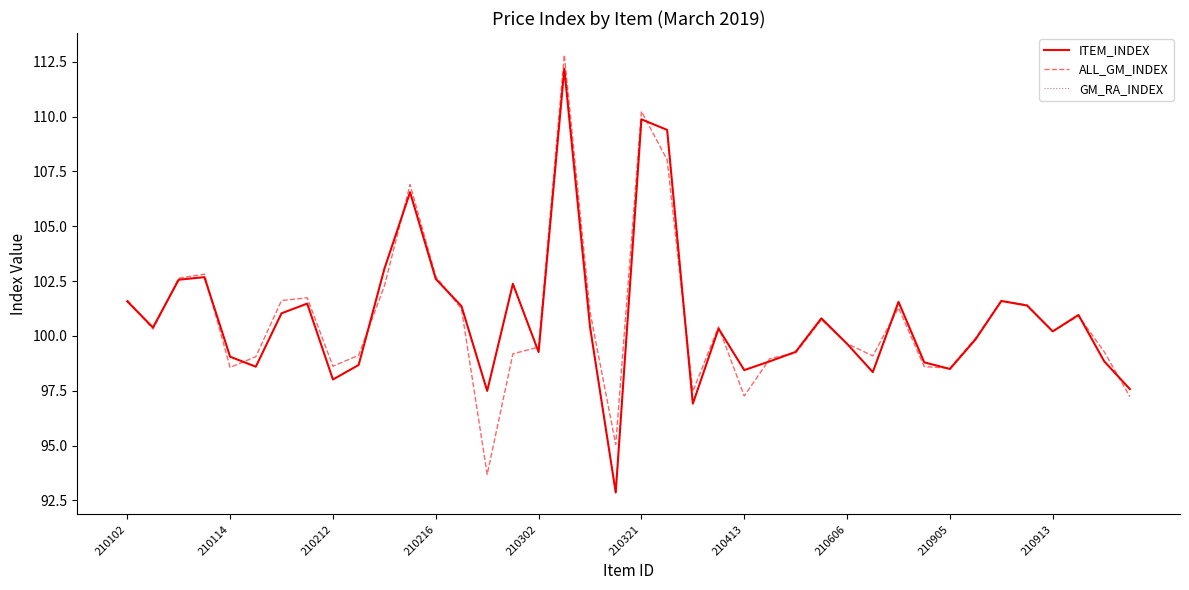

Does the chart display data point markers on the line(s)?

No